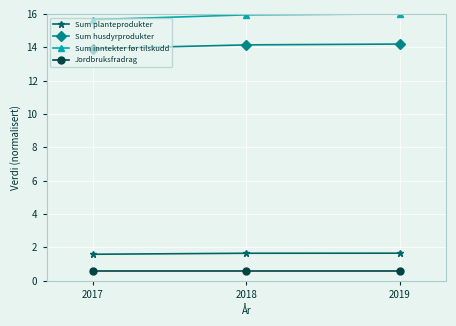

What is the value of the Sum husdyrprodukter point at the 1st from the left?

13.9